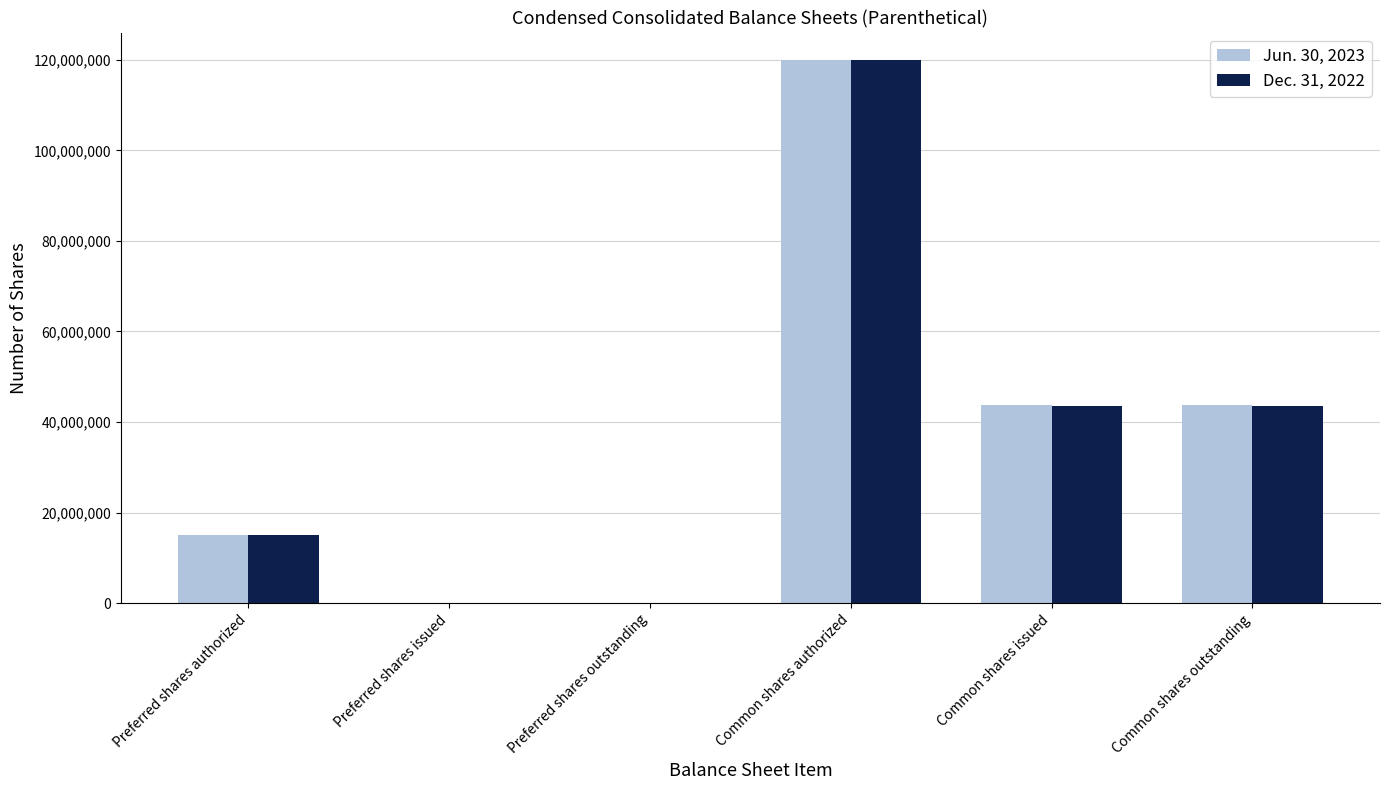

Which category has the highest value in the Jun. 30, 2023 series?

Common shares authorized